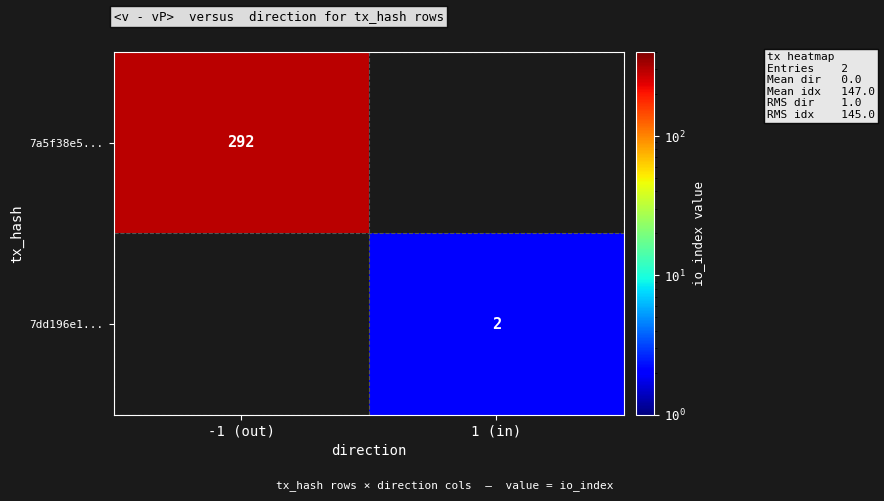

The 7a5f38e5... series shows 162 at -1 (out). True or false?

False